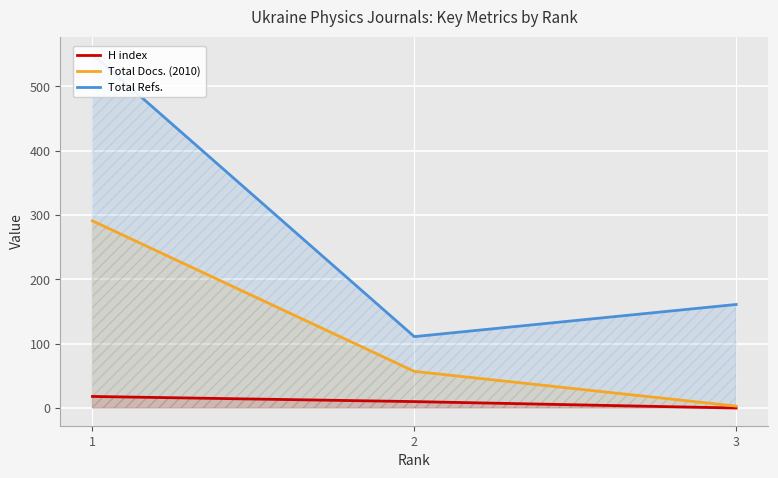

Which category has the lowest value in the H index series?

3